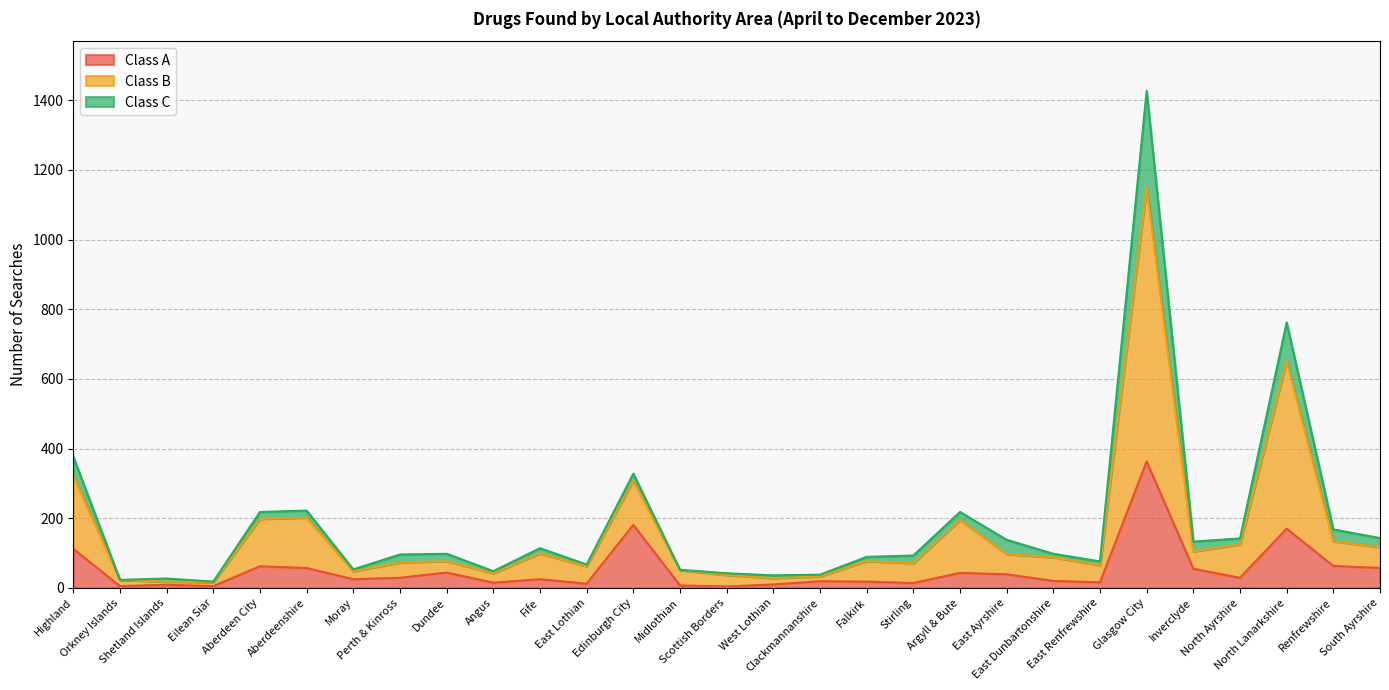

Which has a higher value, Highland or Orkney Islands?

Highland